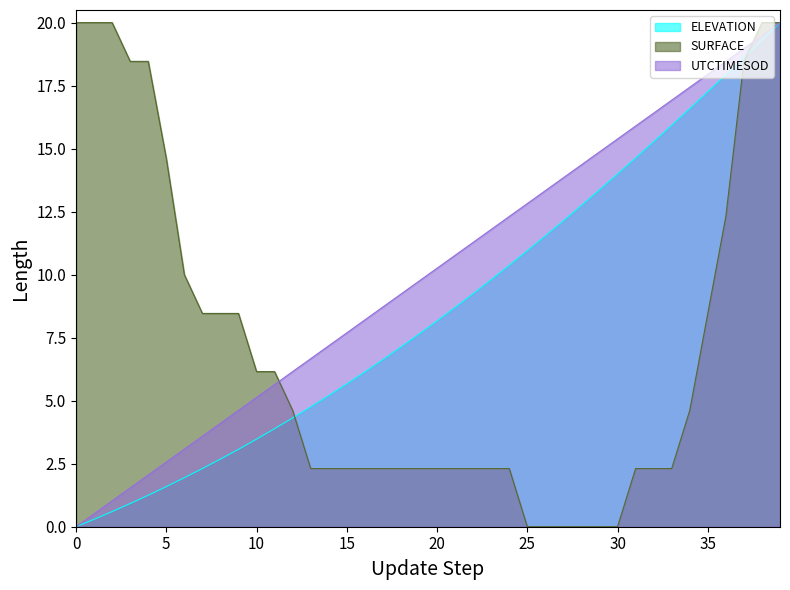

How many data points does each series have?

40